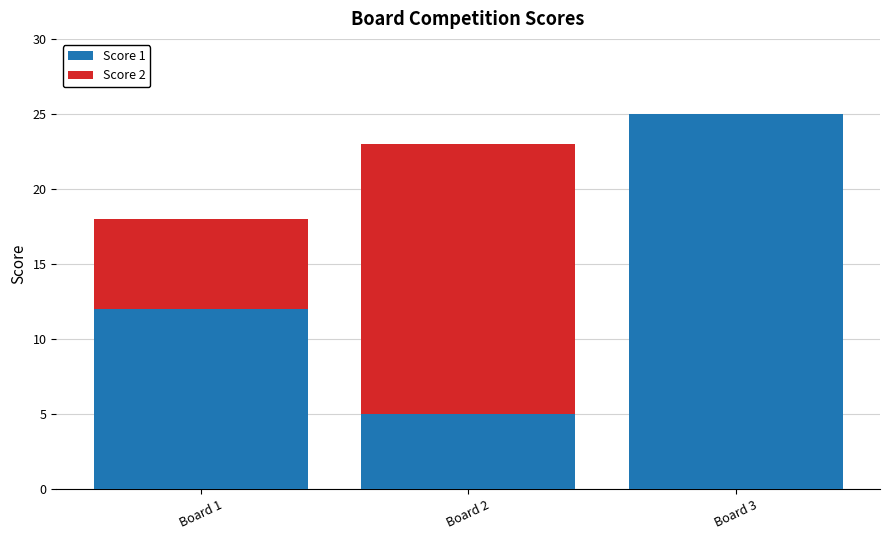

At which label is Score 1 closest to 15?

Board 1